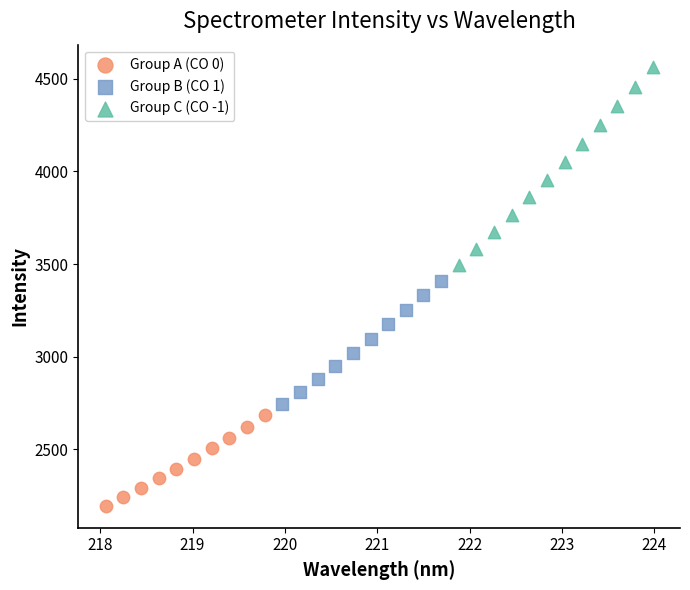

What are all the series names shown in the legend?

Group A (CO 0), Group B (CO 1), Group C (CO -1)